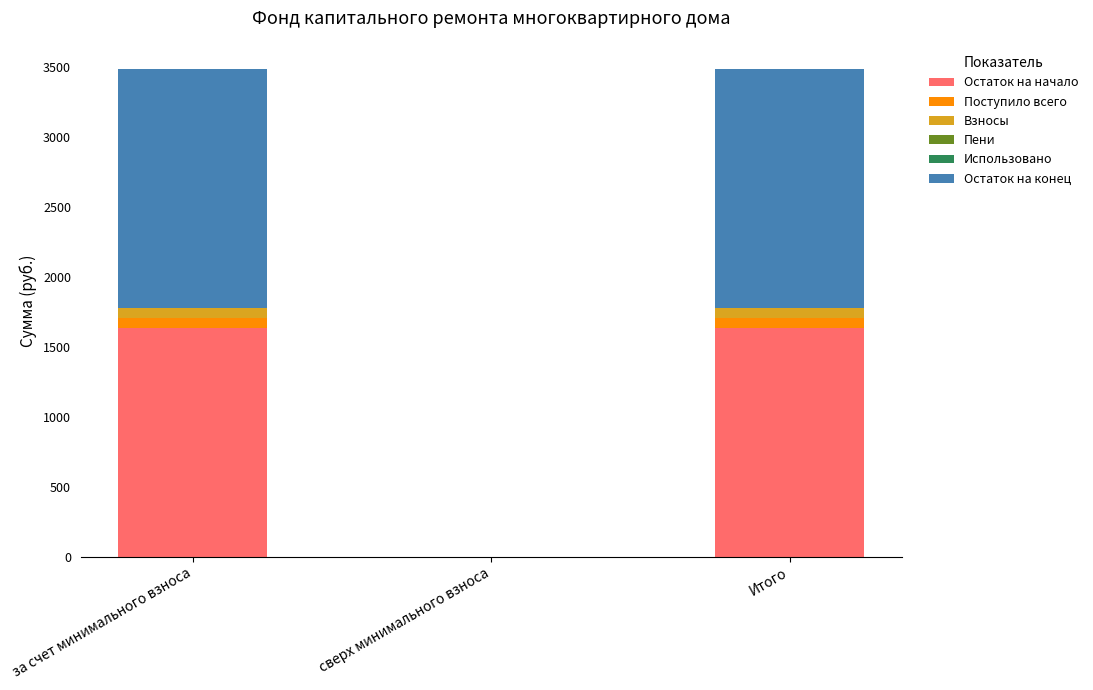

What is the total value across all series at Итого?

3483.6